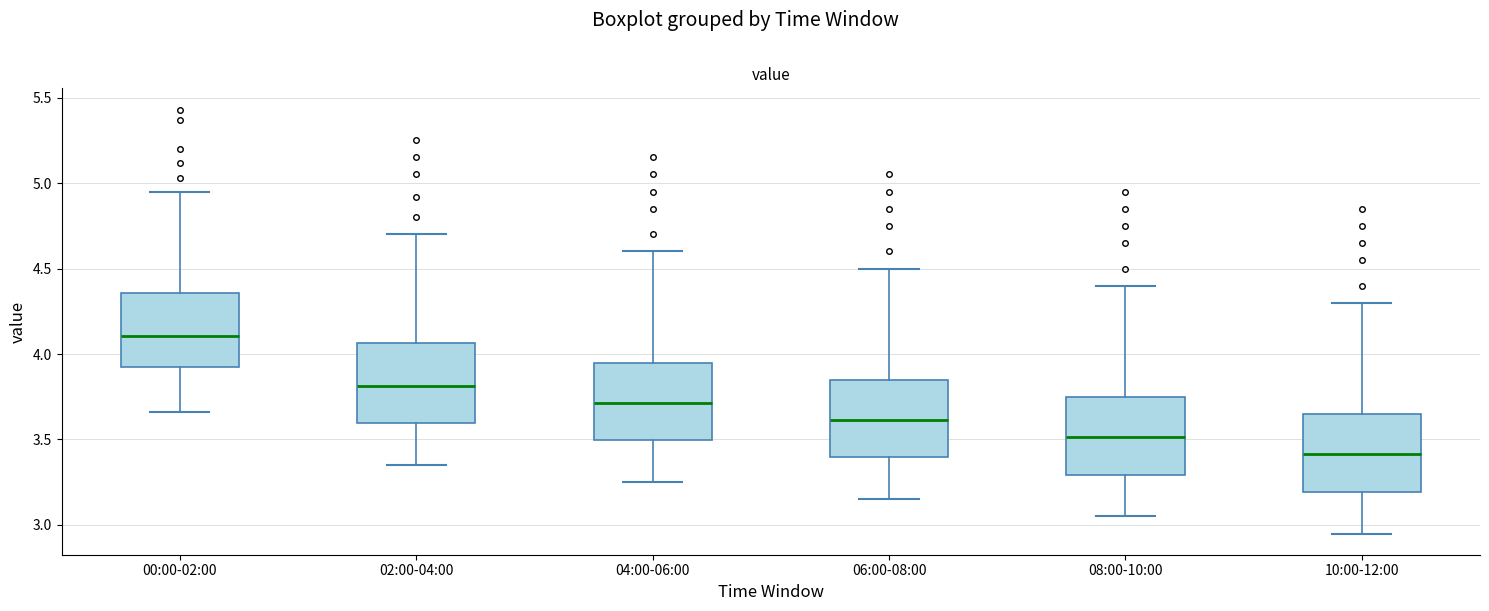

Which box has the lowest median line?

10:00-12:00